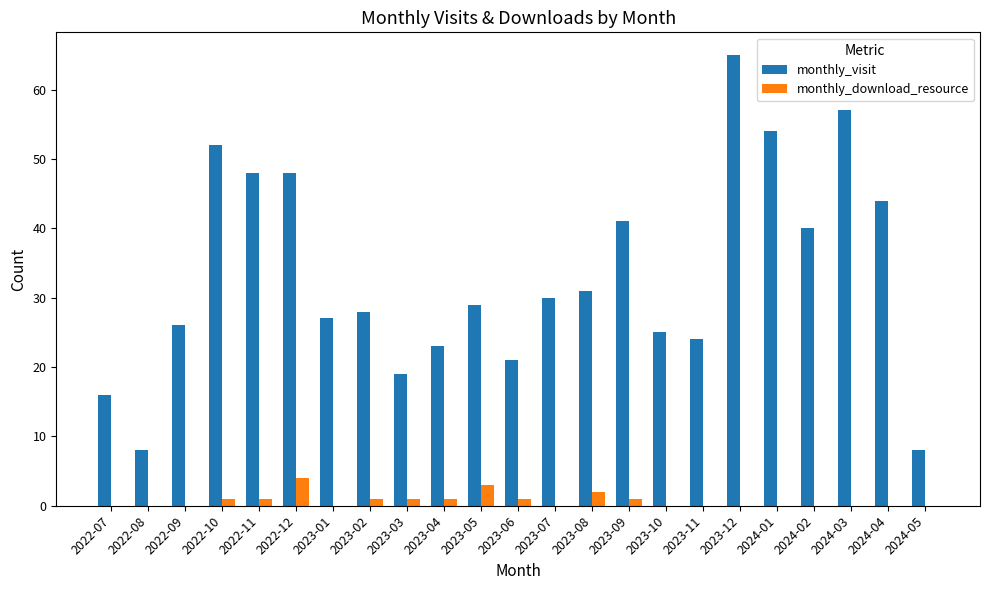

The value of monthly_download_resource at 2023-12 is 0. True or false?

True